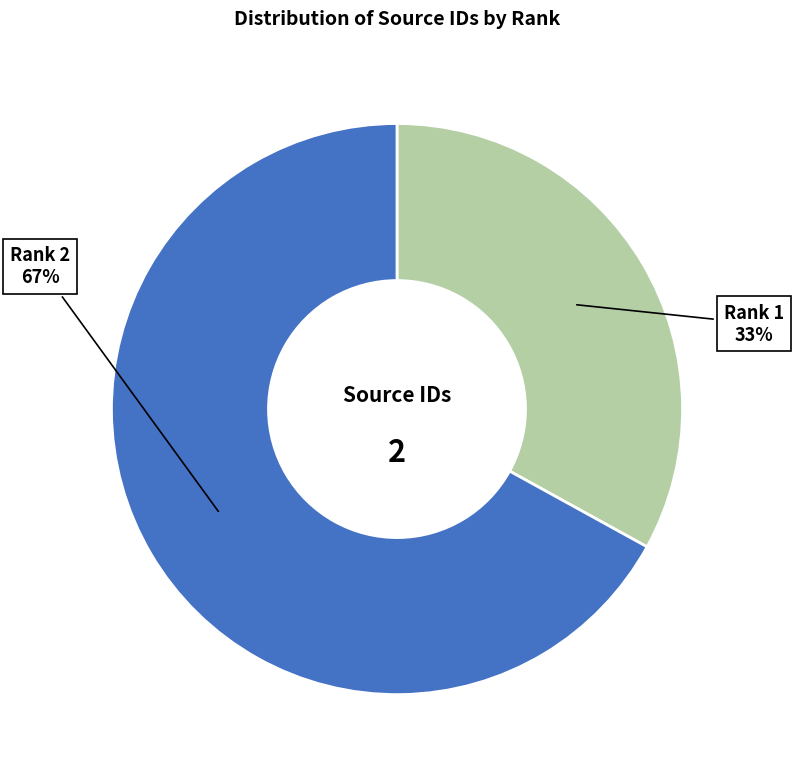

How many slices are in this pie chart?

2